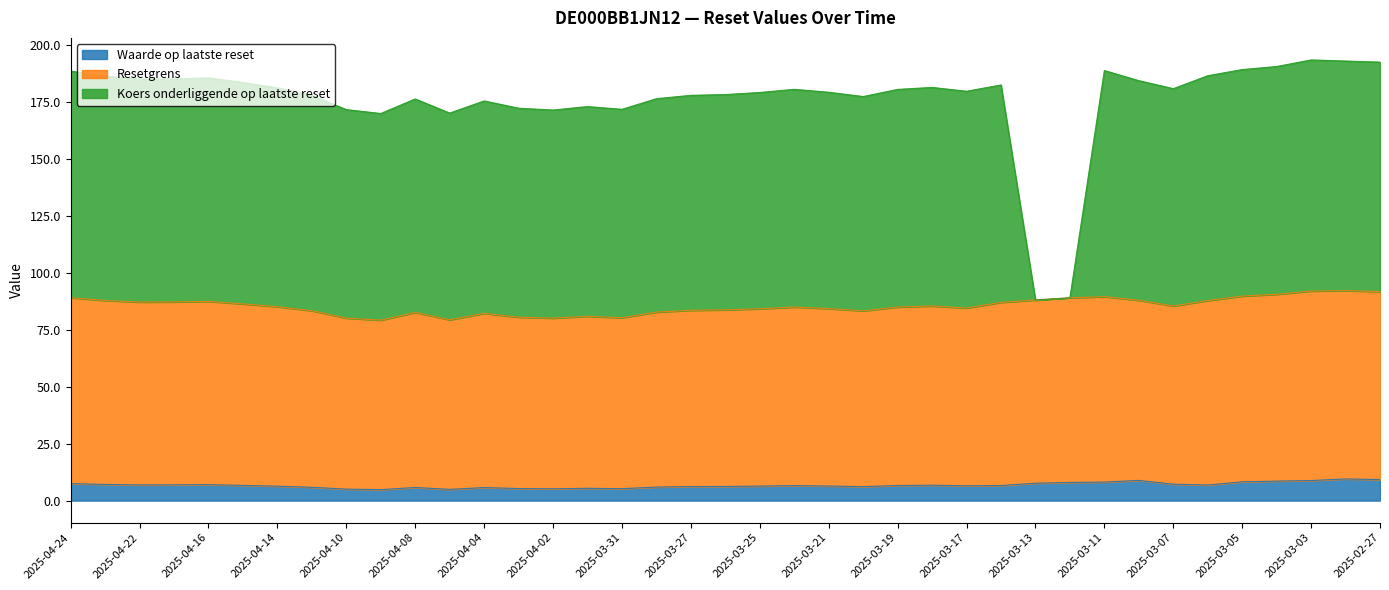

How many data points in Waarde op laatste reset are less than 6?

11